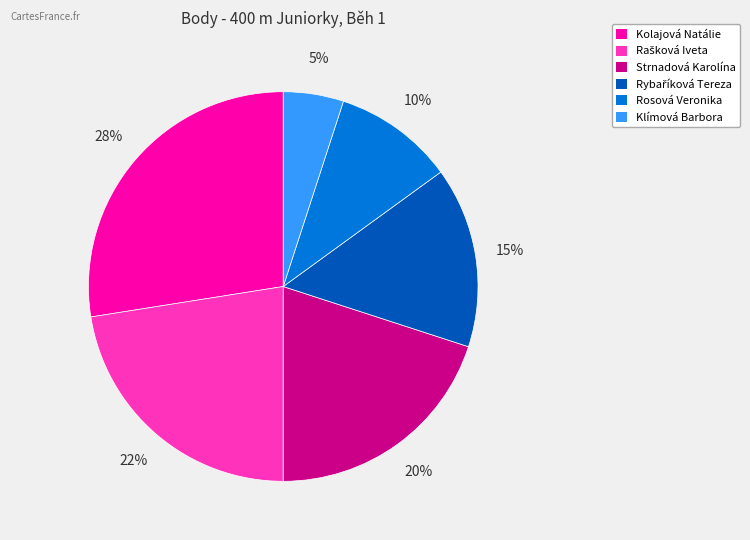

The Klímová Barbora slice represents 1% of the pie. True or false?

False